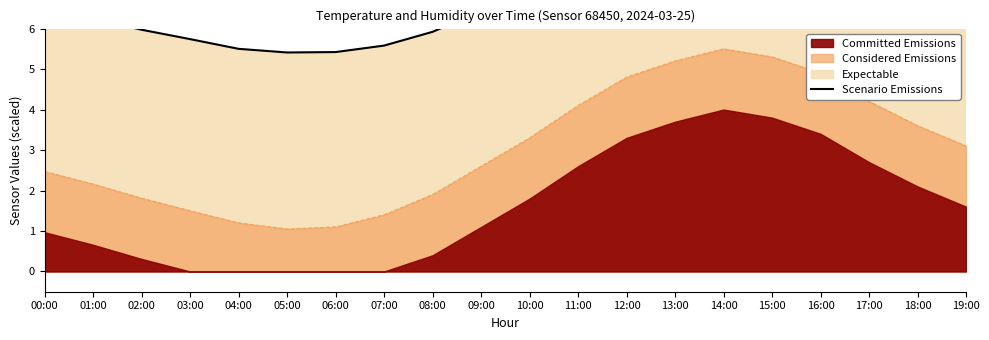

How many points are lower than both their immediate neighbors (excluding endpoints)?

1